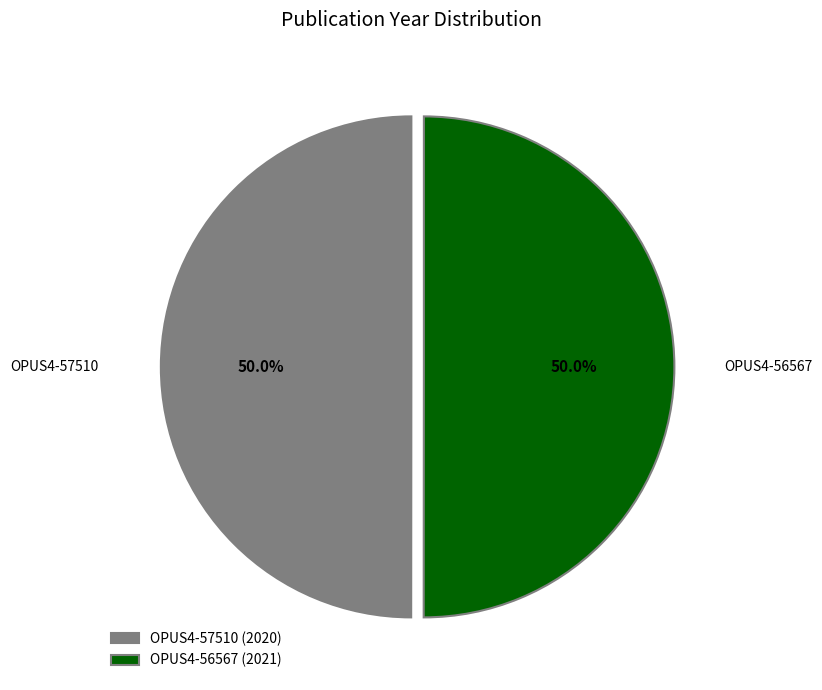

Is it true that OPUS4-56567 is 50% of the pie?

True